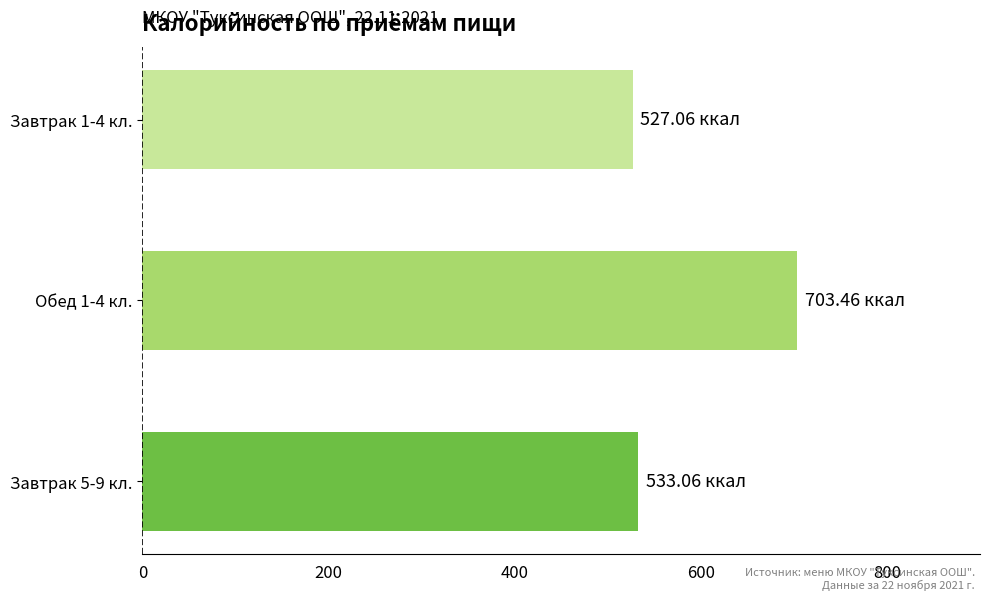

What is the average value?

587.9